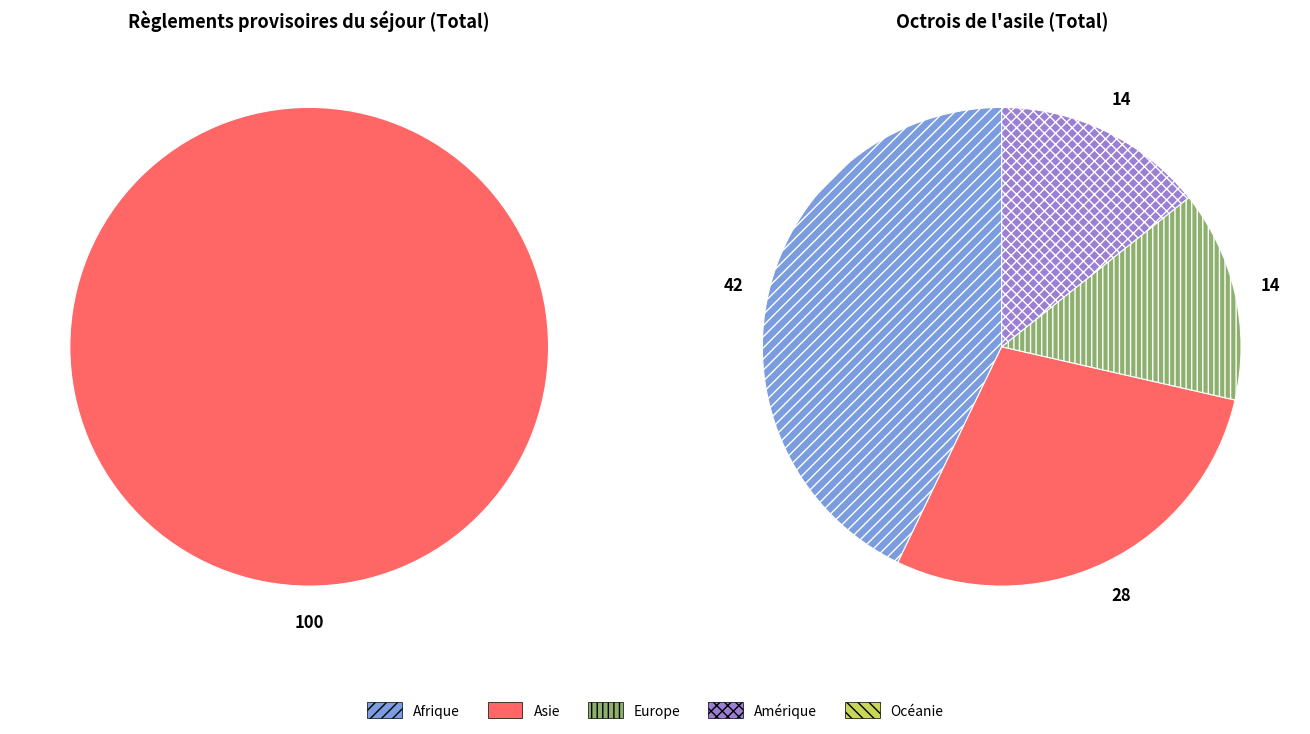

Does 9 account for over 50% of the chart?

No